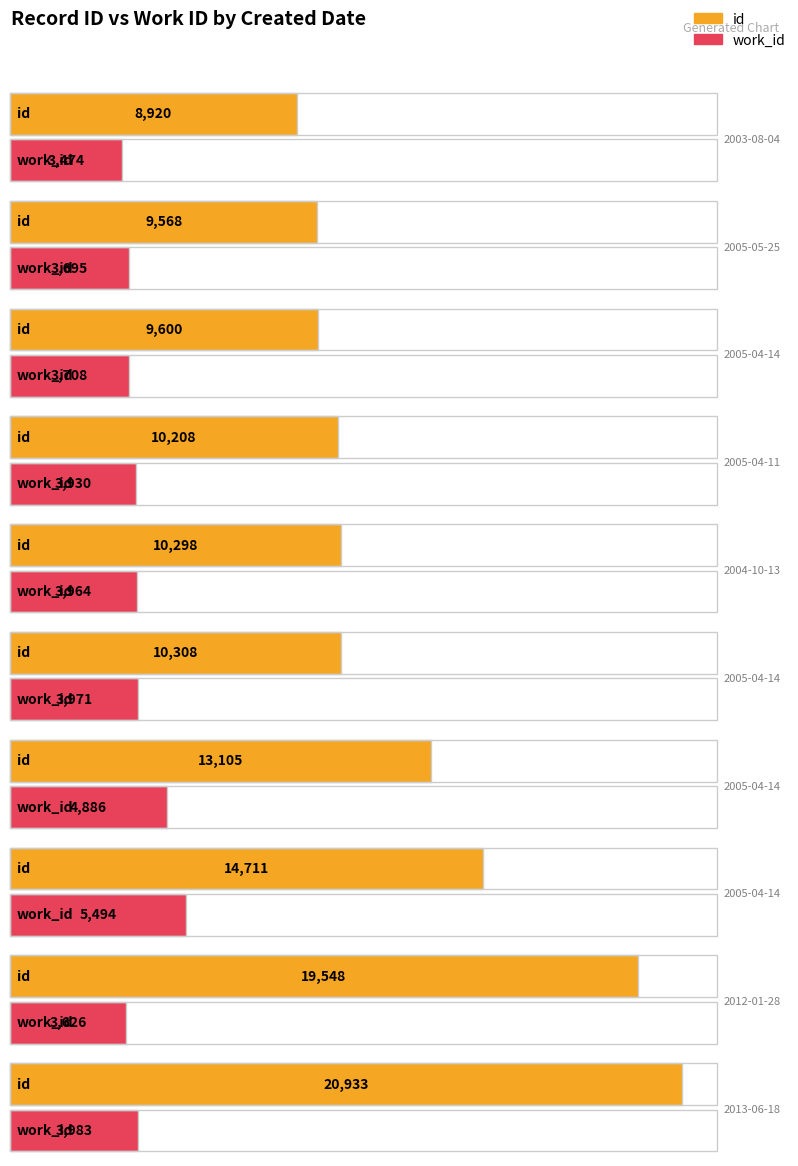

Which series has the largest range (max minus min)?

id